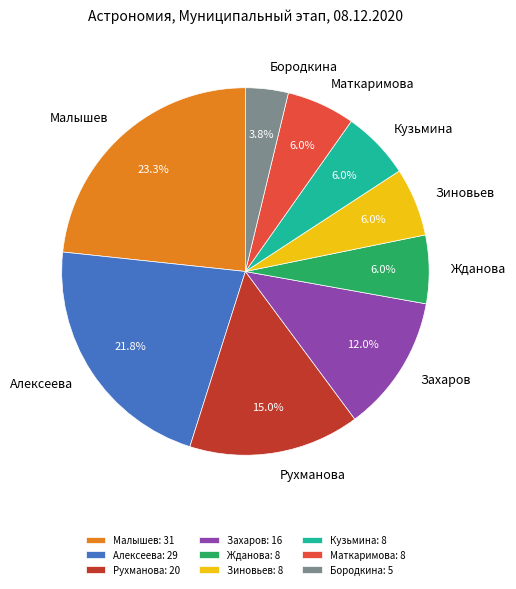

Count the number of slices in the pie.

9